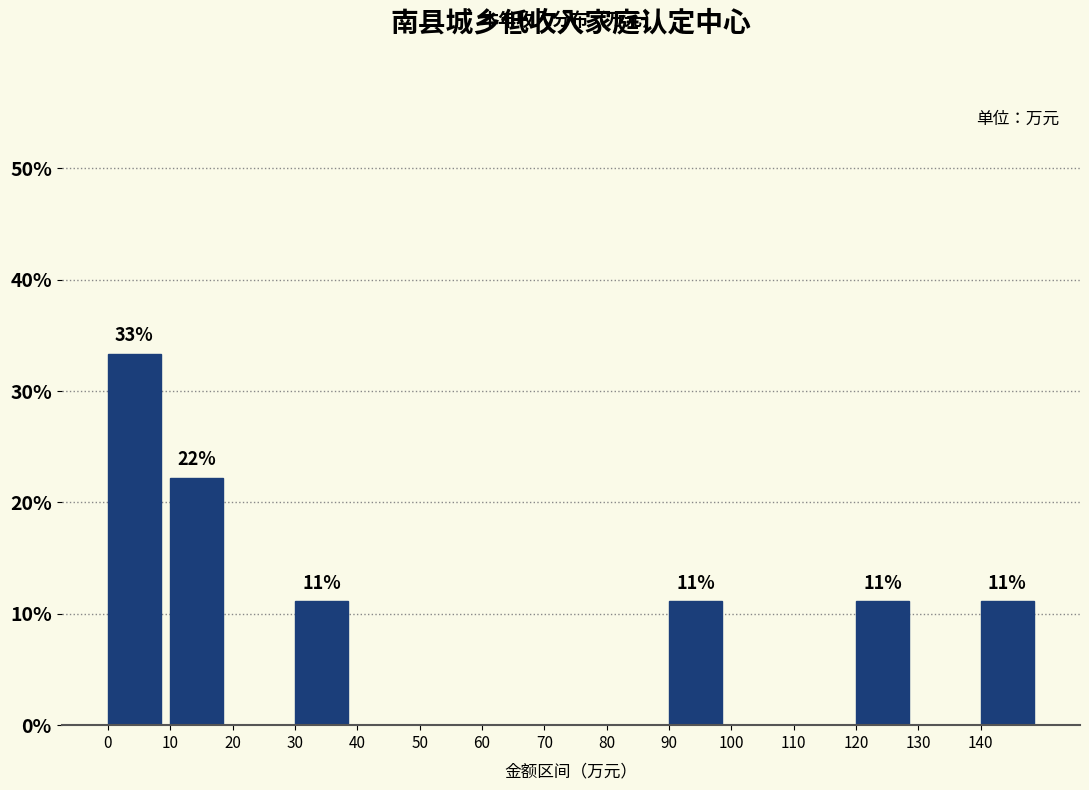

Which range on the x-axis has the tallest bar?

0 to 10